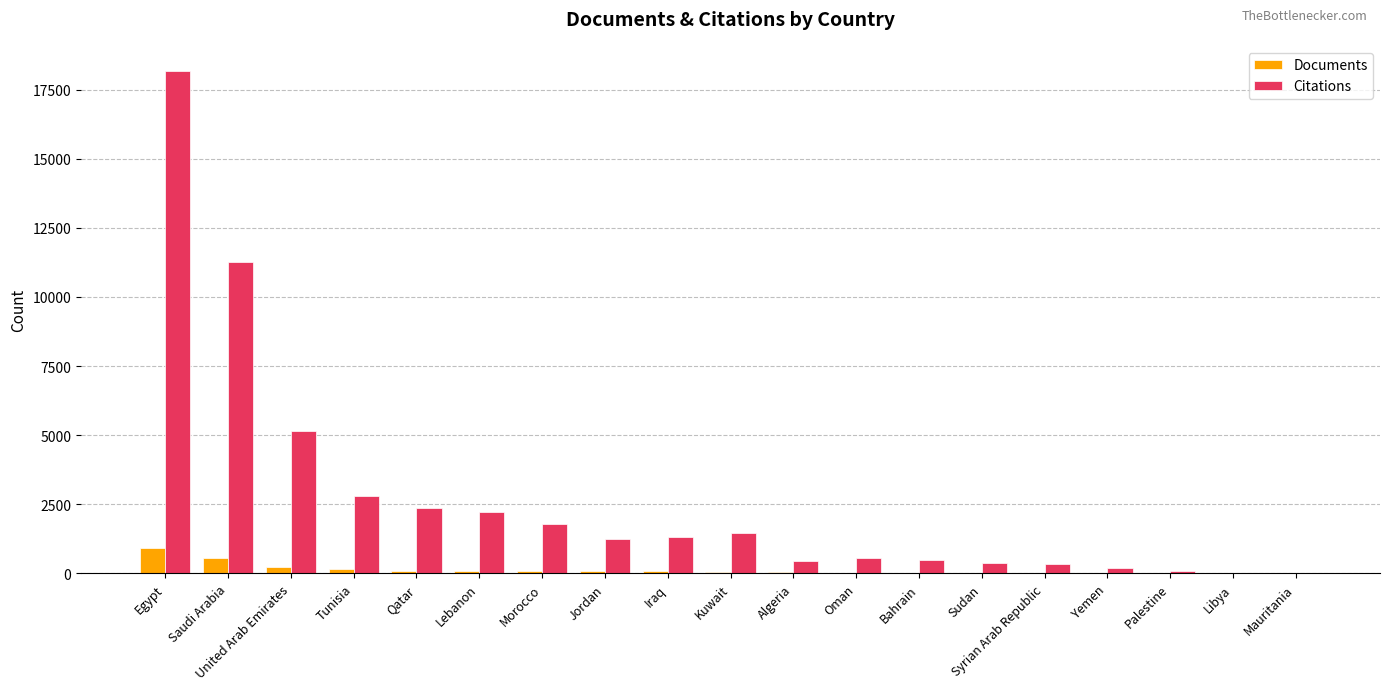

Which series changed the most between Egypt and Tunisia?

Citations